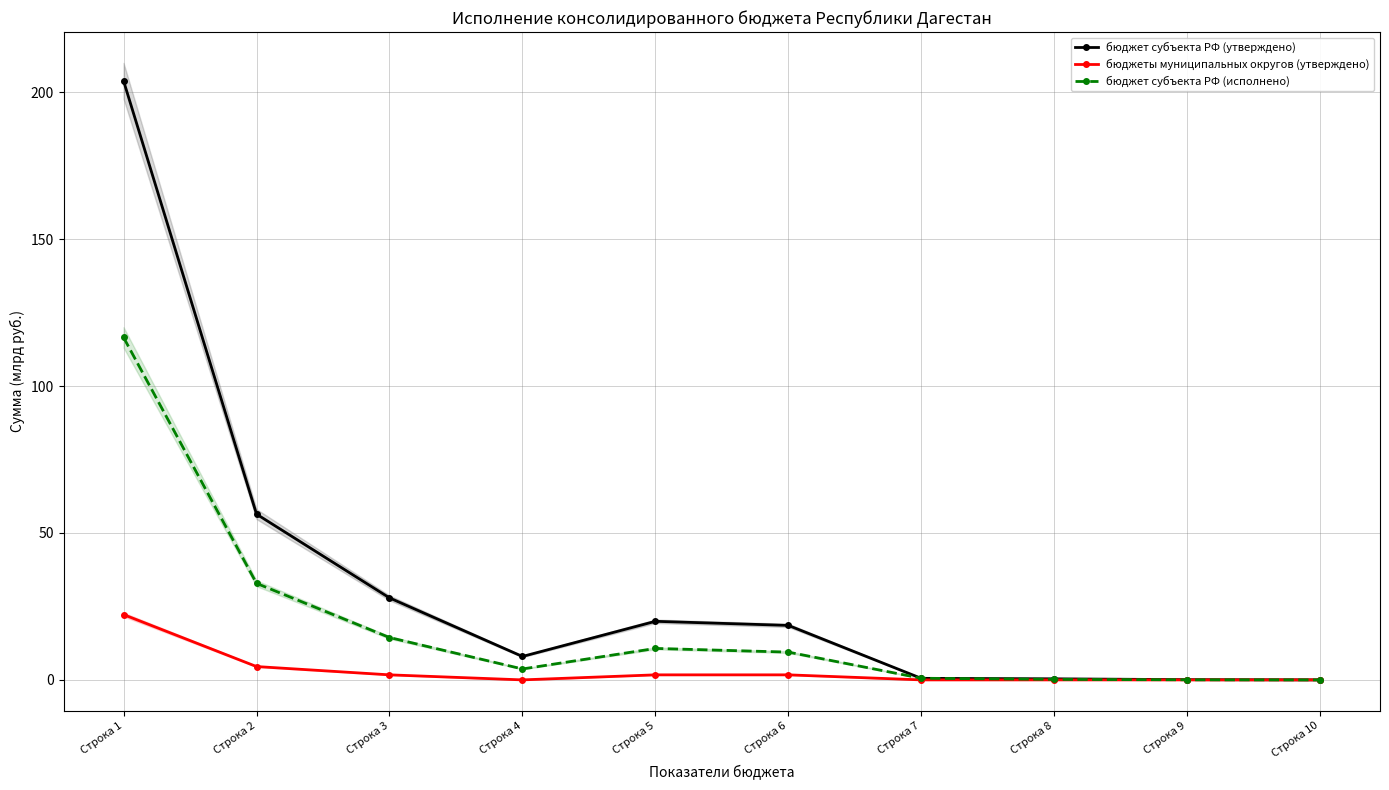

Does the chart display data point markers on the line(s)?

Yes